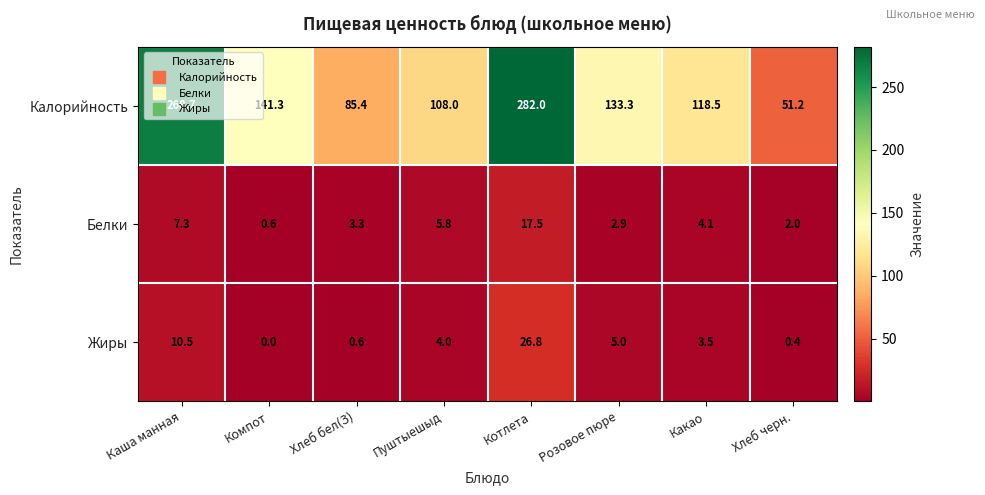

List the series in order of their peak value, highest first.

Калорийность, Жиры, Белки